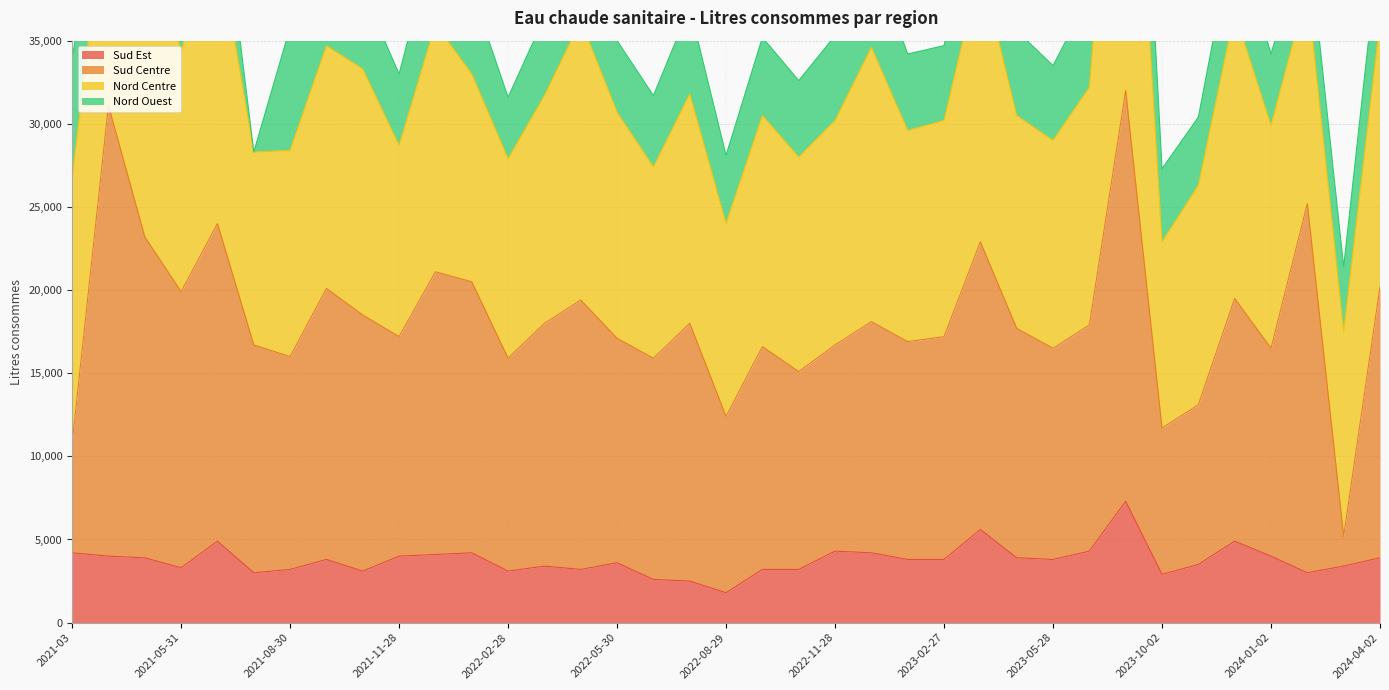

How many data points does each series have?

37